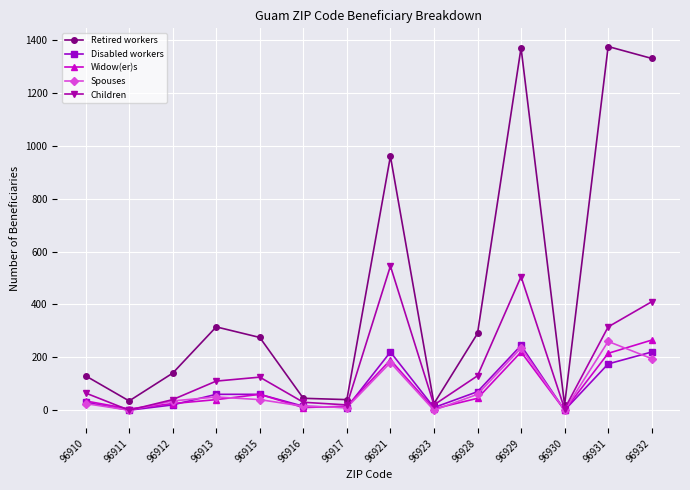

Which series changed the most between 96929 and 96930?

Retired workers